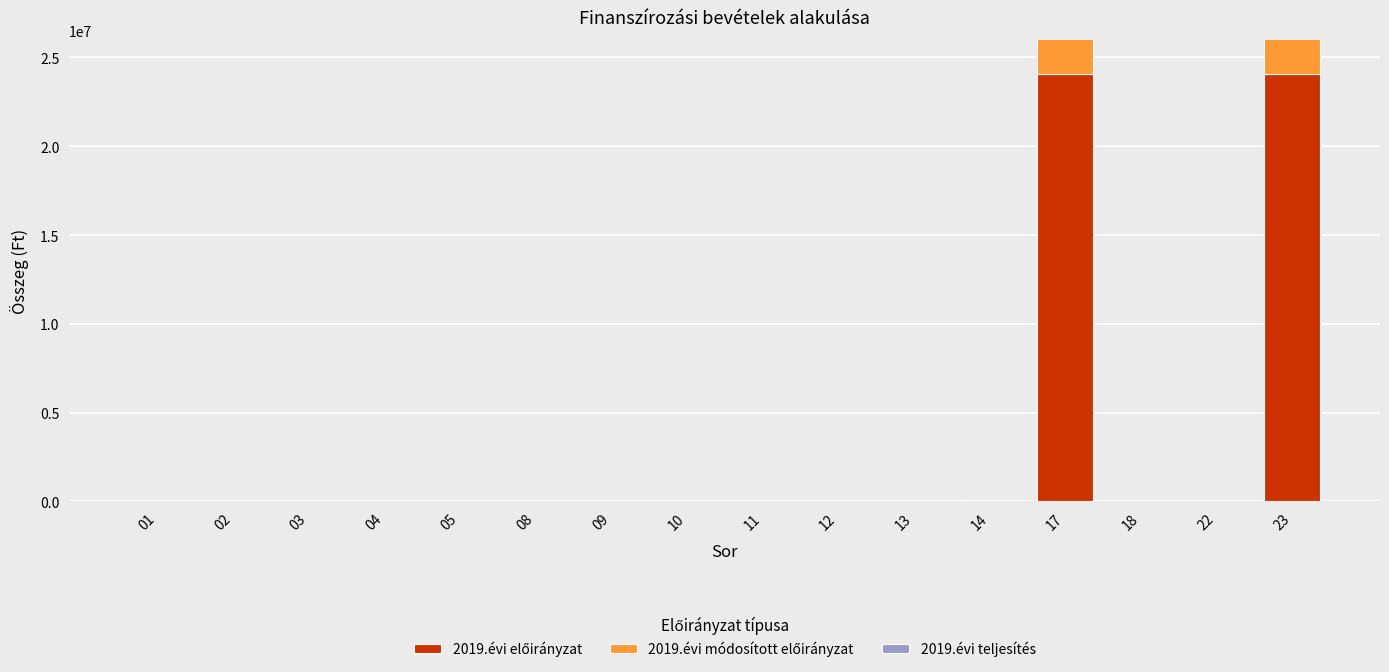

At which label does 2019.évi módosított előirányzat reach its peak?

23